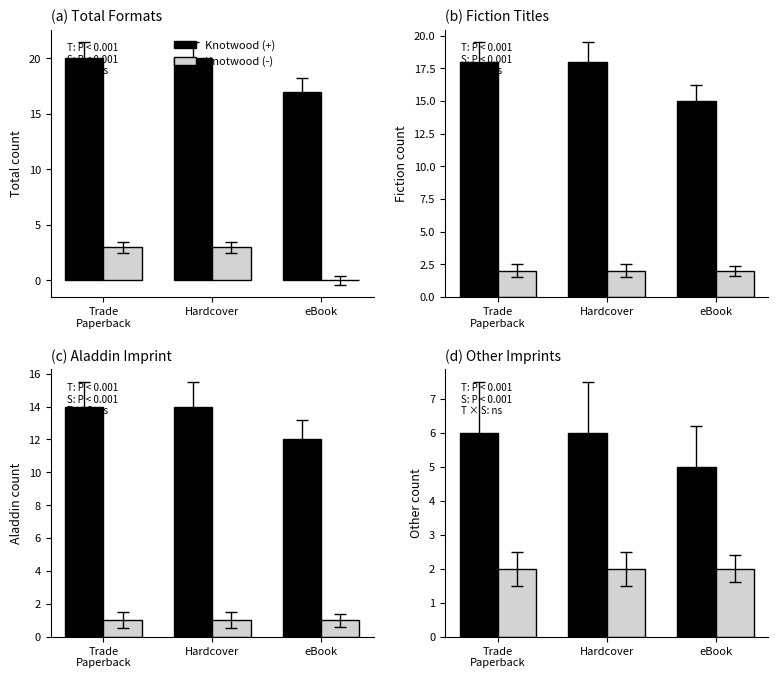

What is the total value across all series at Trade
Paperback?

8